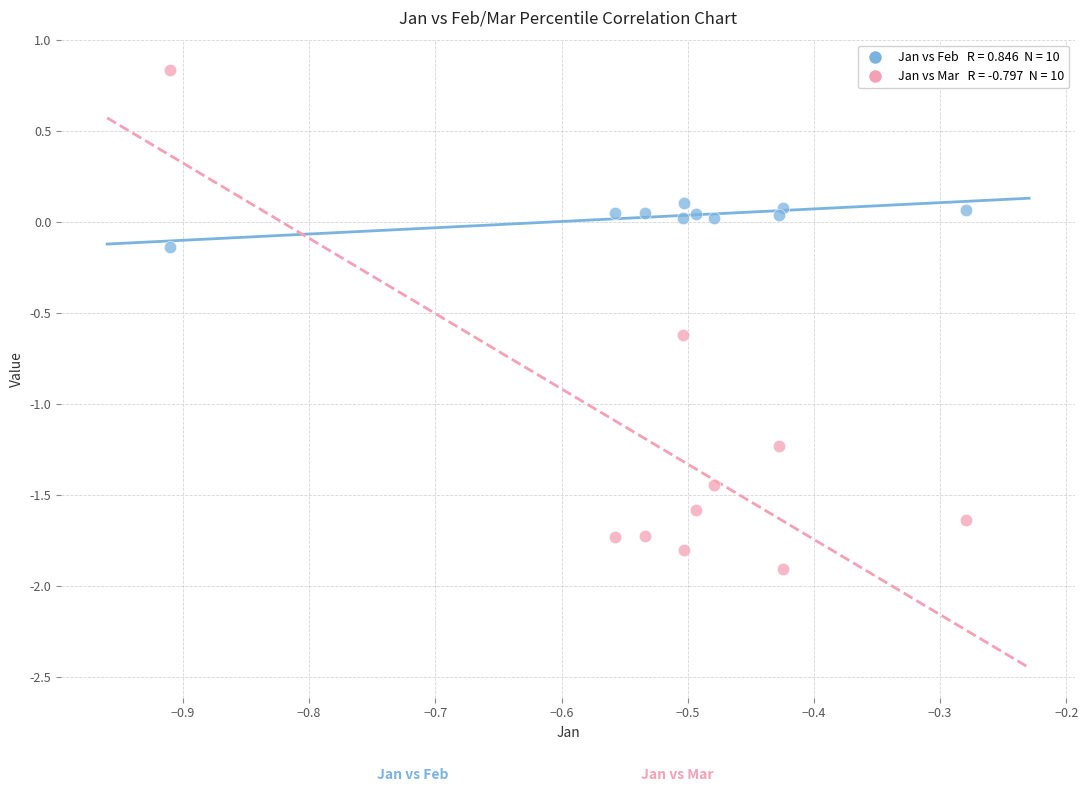

Across all data points, what is the range of X values (max minus min)?

0.6